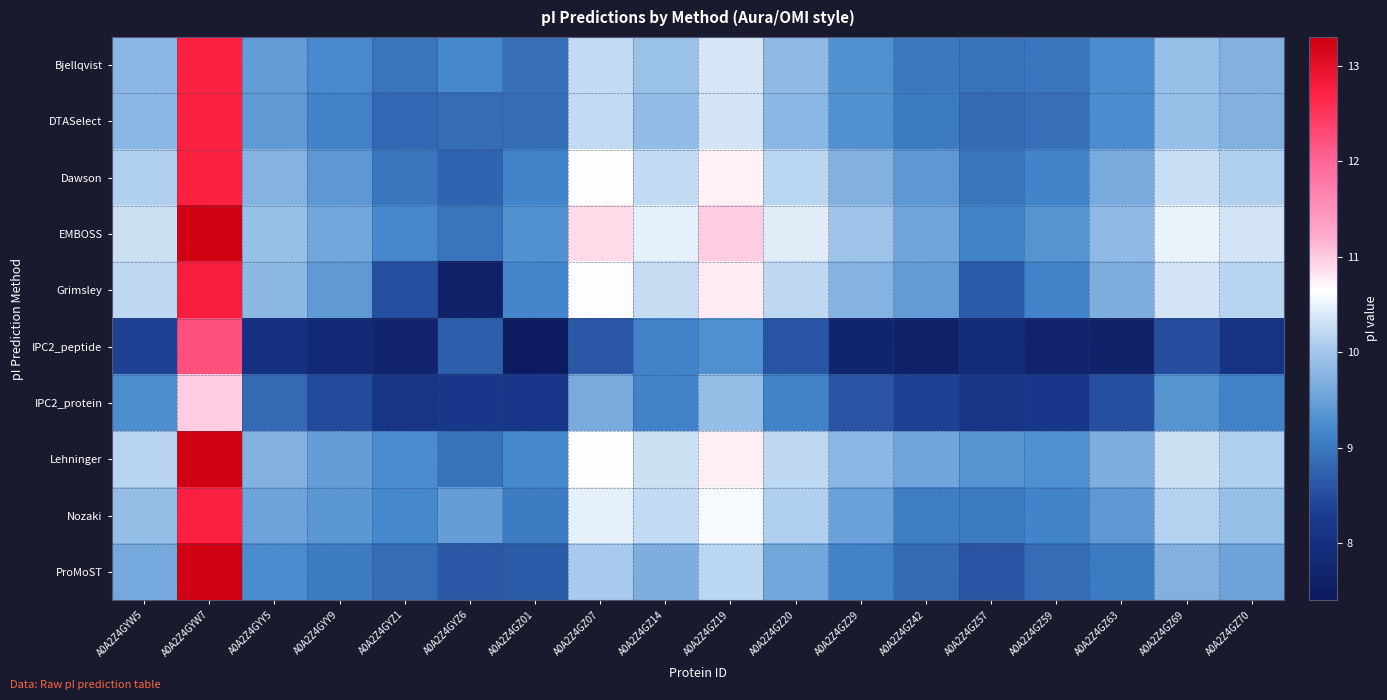

What is the greatest value displayed?

13.2